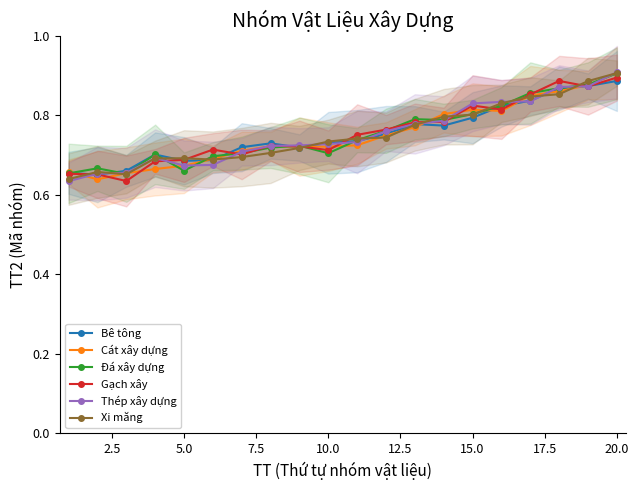

List the series in order of their peak value, lowest first.

Bê tông, Gạch xây, Đá xây dựng, Xi măng, Cát xây dựng, Thép xây dựng